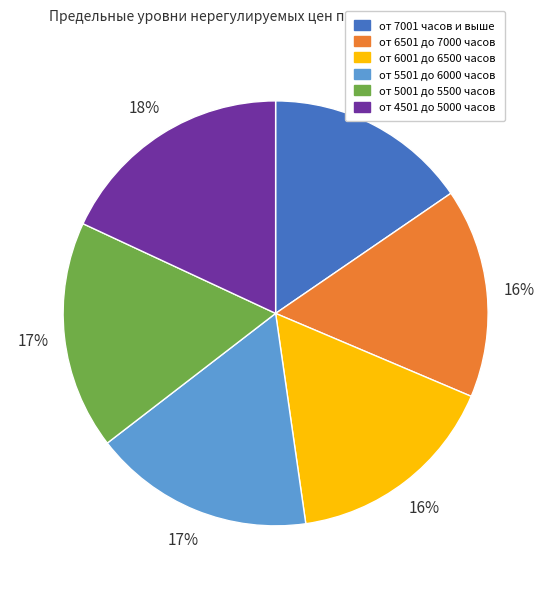

Which category has the smallest portion of the pie?

от 7001 часов и выше